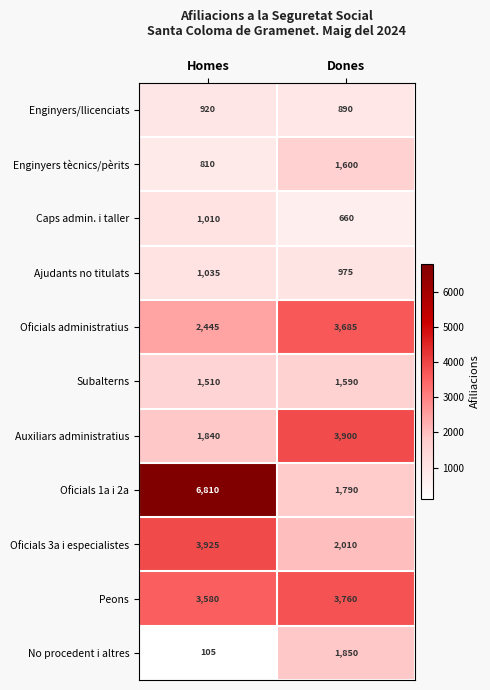

Read the Subalterns value at Dones.

1590